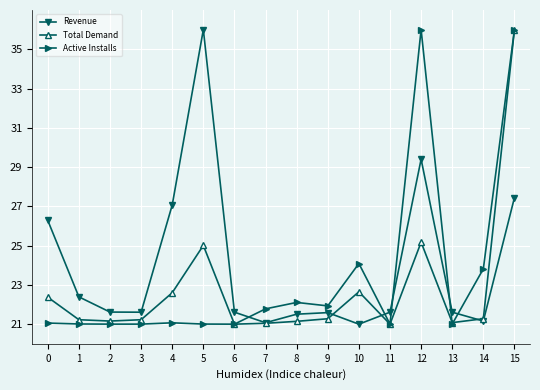

How many interior local valleys does the Revenue series have?

4